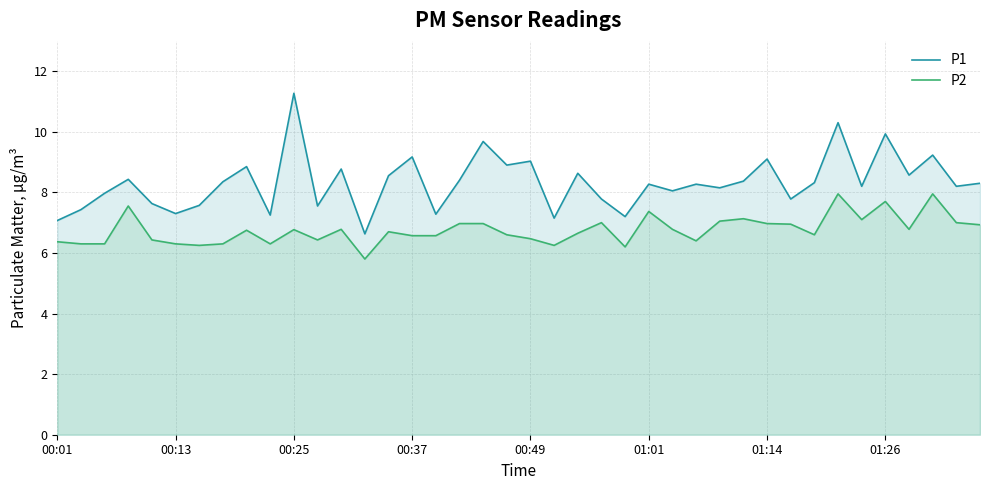

True or false: P2 has a value of 6.5 at 00:49.

True